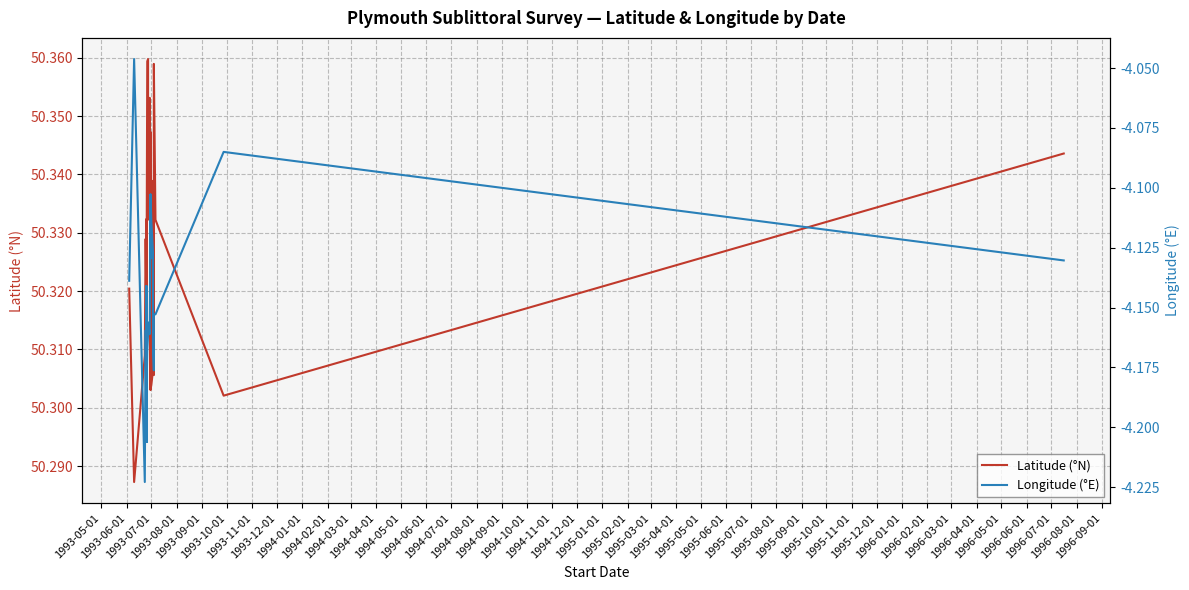

Rank the series by their maximum value, from highest to lowest.

Latitude (°N), Longitude (°E)